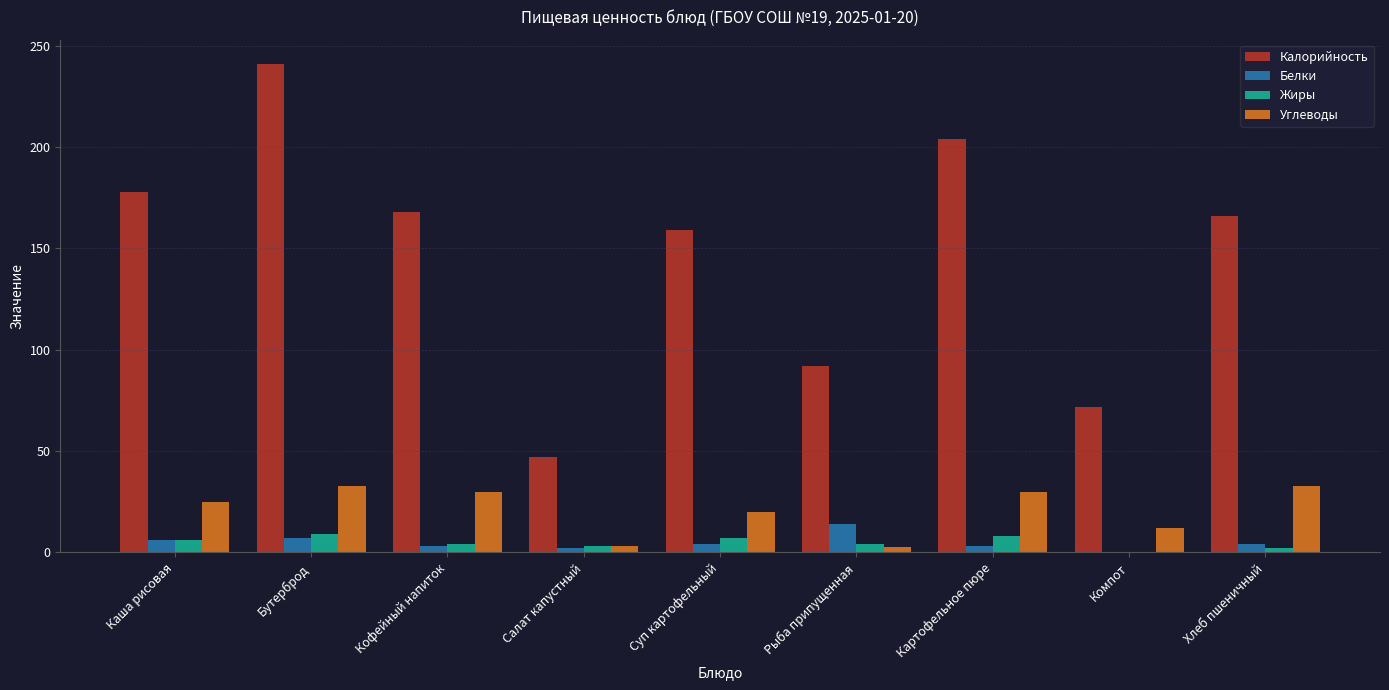

What value does the Калорийность series have at Кофейный напиток?

168.0